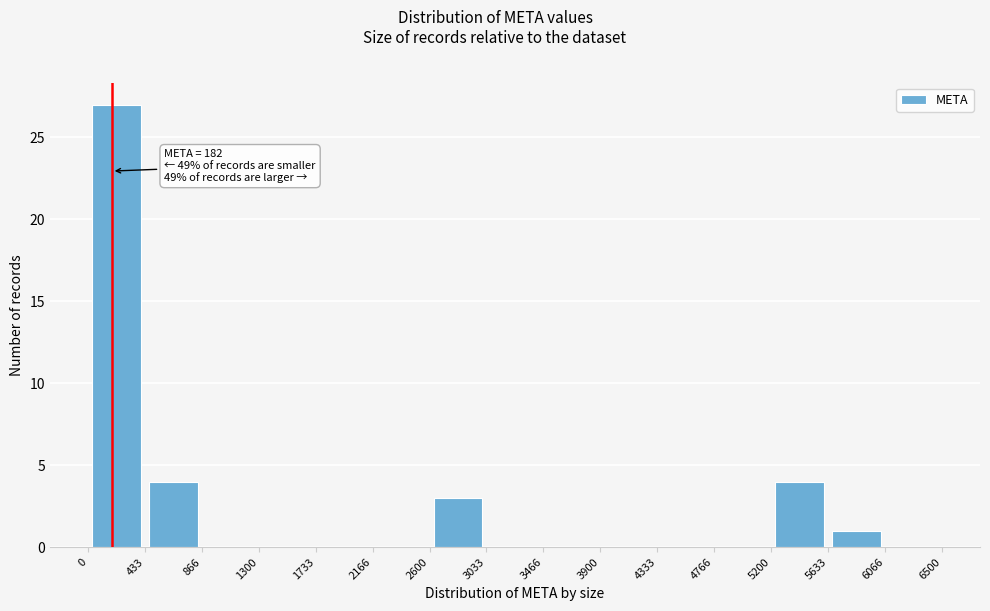

Which range on the x-axis has the tallest bar?

0 to 433